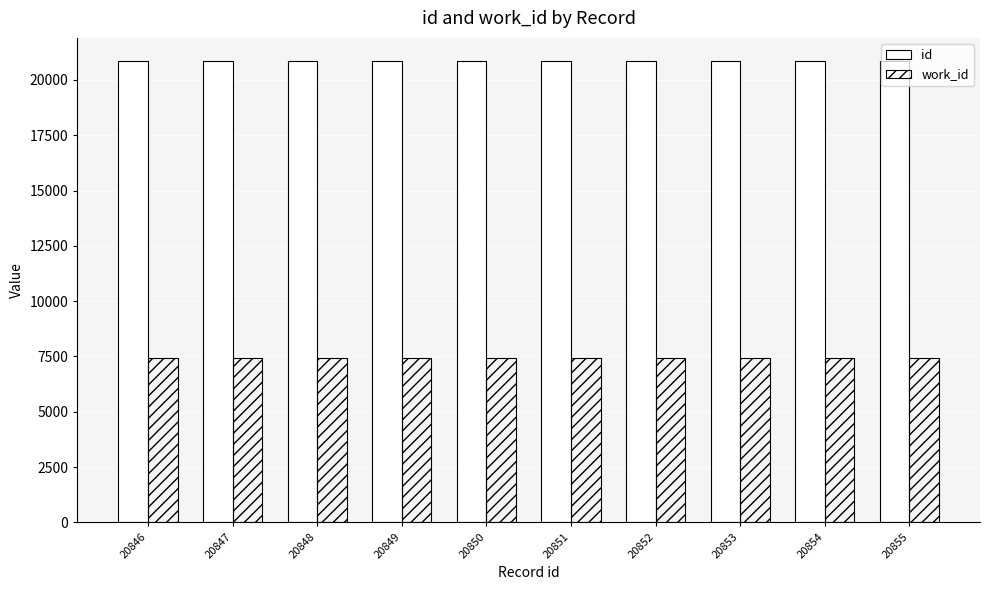

What is the smallest value displayed?

7447